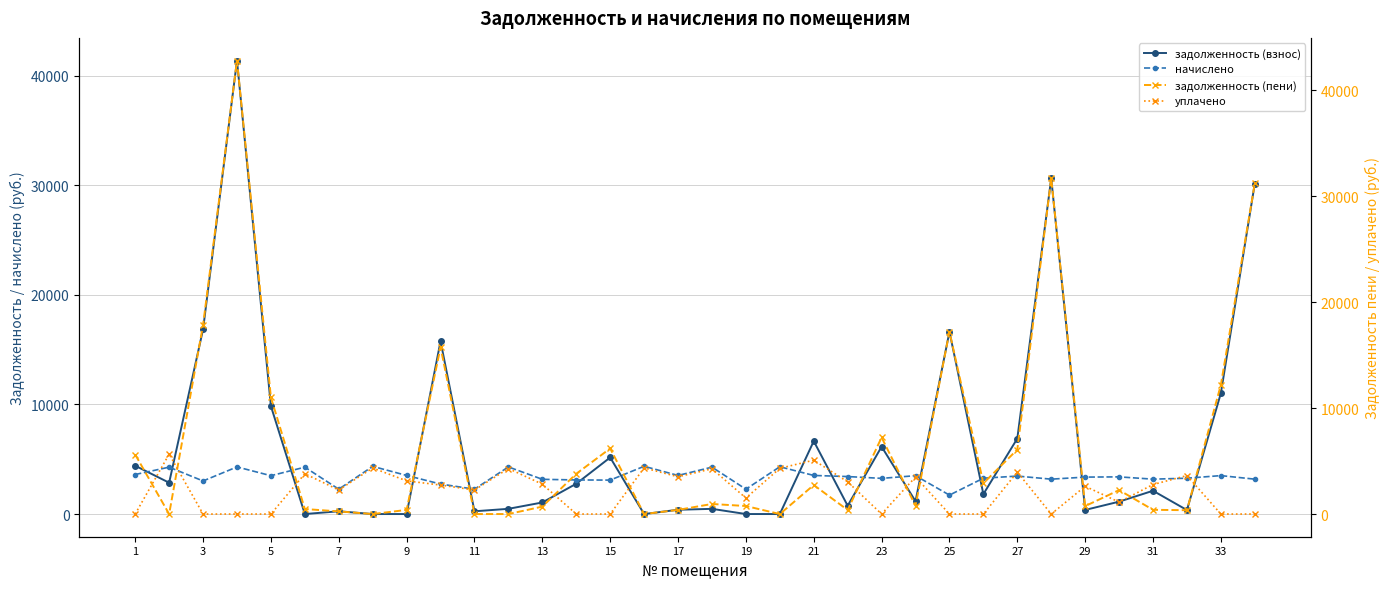

Which series has the largest range (max minus min)?

задолженность (пени)